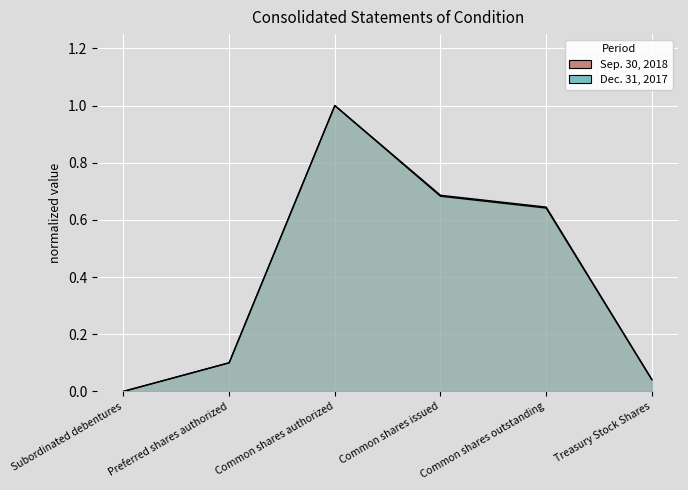

What are all the series names shown in the legend?

Sep. 30, 2018, Dec. 31, 2017